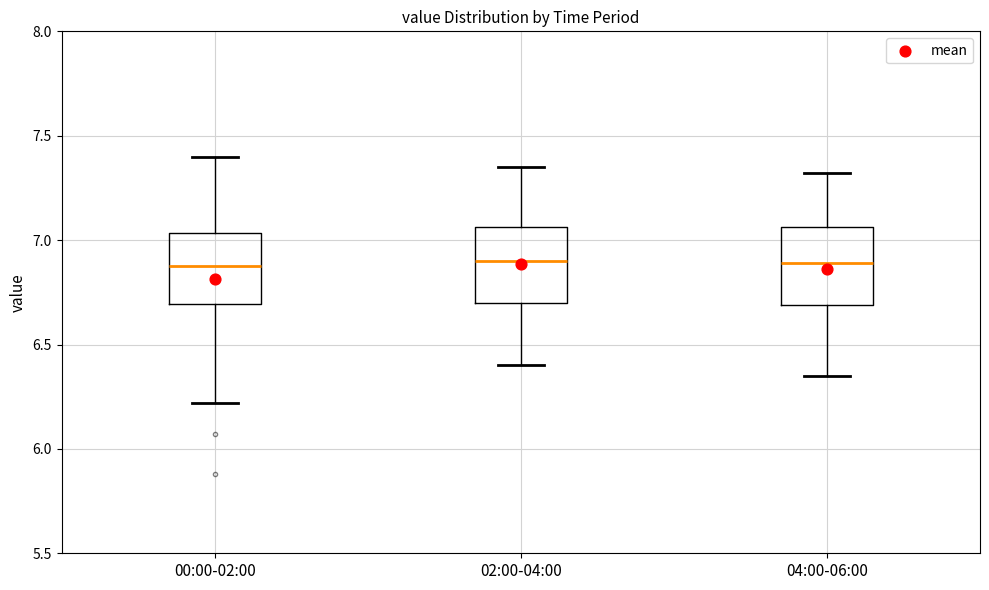

Reading left to right, transcribe this box plot: for each box, give where its median line is, the range the box spans, and where its two whiskers end, as read against the y-axis. The values are not printed on the chart, so give them approximately, as read against the axis.

00:00-02:00: median 6.90, box 6.70 to 7.05, whiskers 6.20 to 7.40
02:00-04:00: median 6.90, box 6.70 to 7.05, whiskers 6.40 to 7.35
04:00-06:00: median 6.90, box 6.70 to 7.05, whiskers 6.35 to 7.30